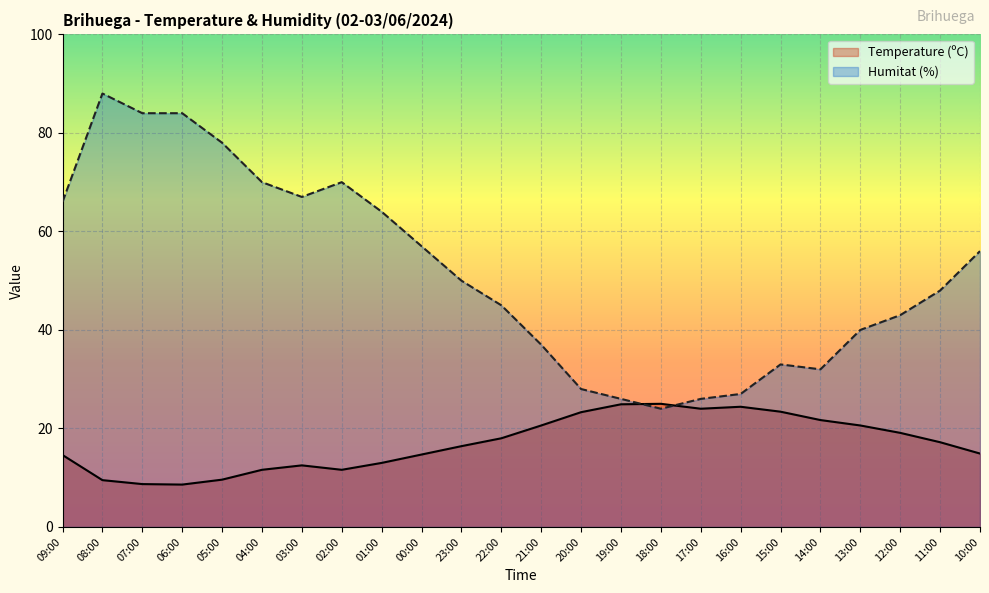

Rank the series by their maximum value, from highest to lowest.

Humitat (%), Temperature (ºC)